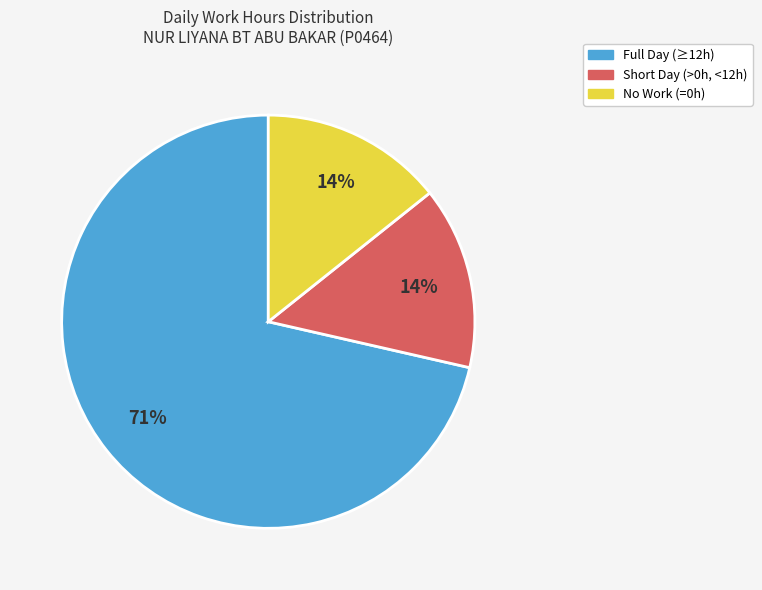

Is there a majority slice in this chart?

Yes